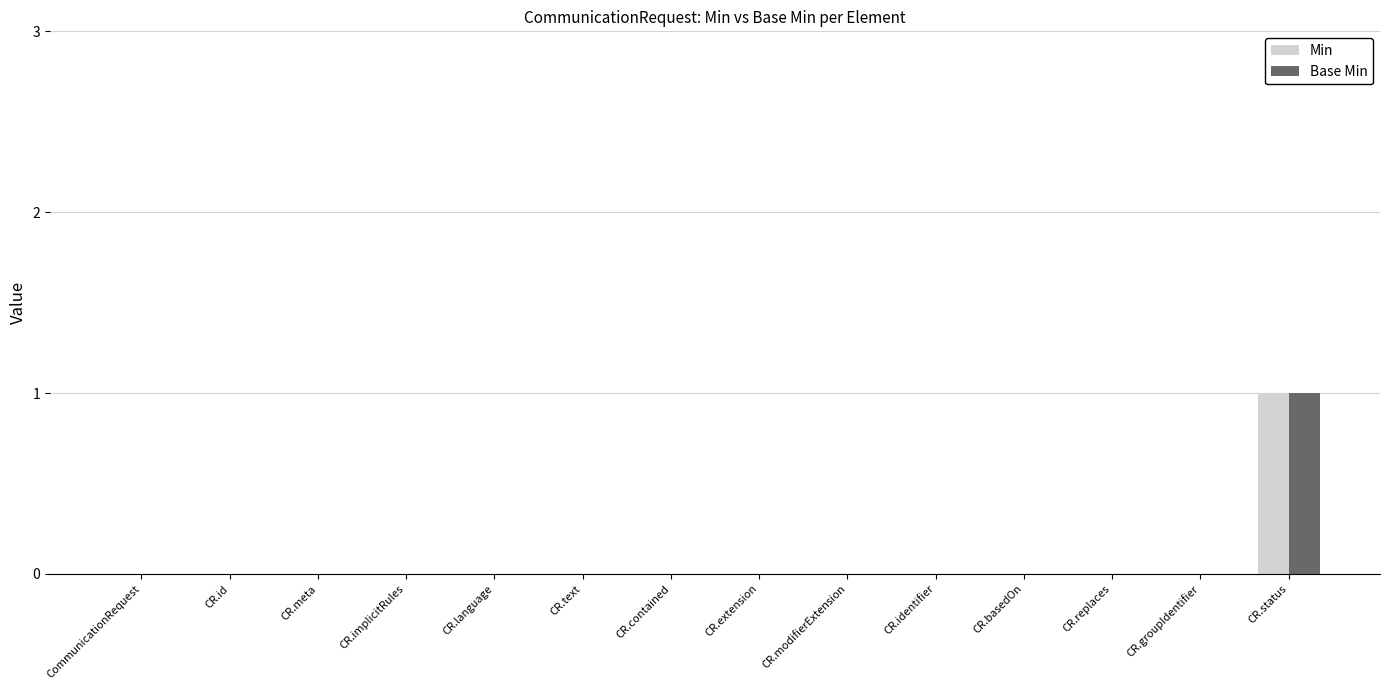

The value of Base Min at CommunicationRequest is -1. True or false?

False